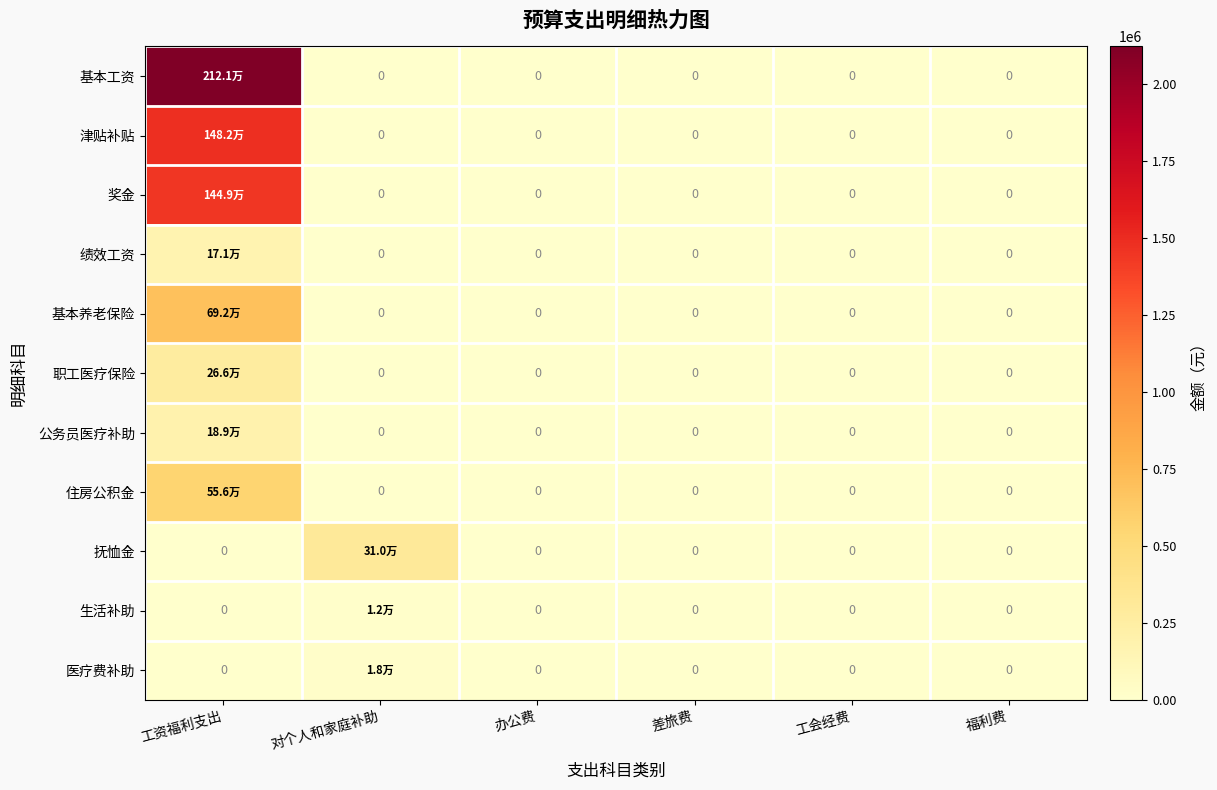

The value of 住房公积金 at 对个人和家庭补助 is -309845.0. True or false?

False